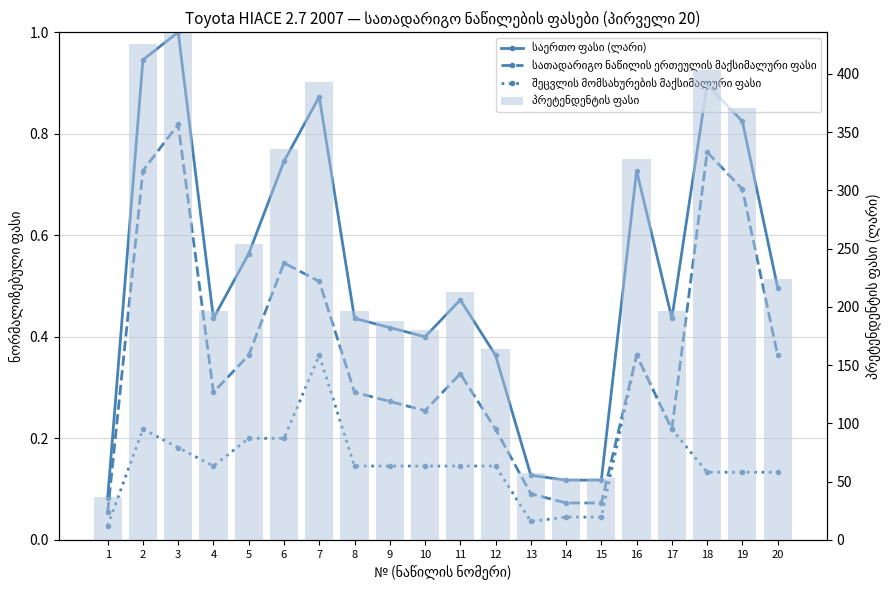

At how many categories does at least one series exceed 212?

10